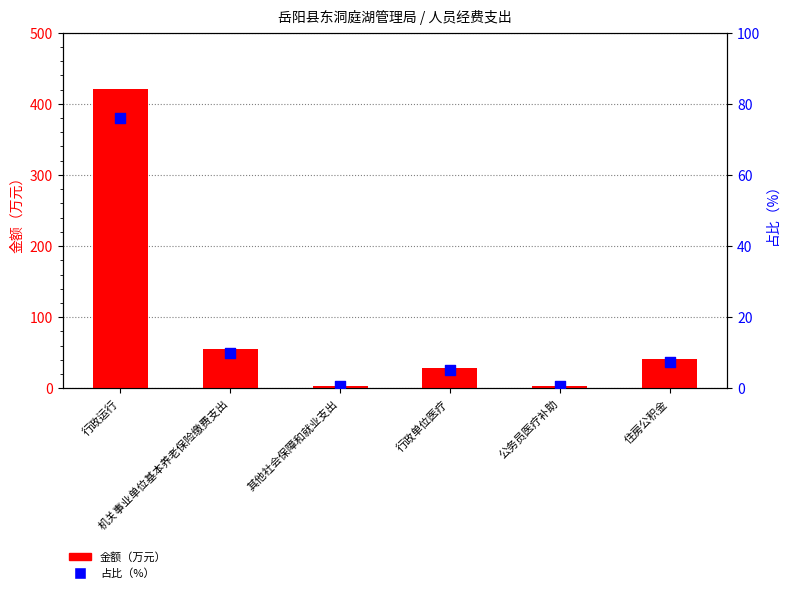

At how many categories does at least one series exceed 131?

1